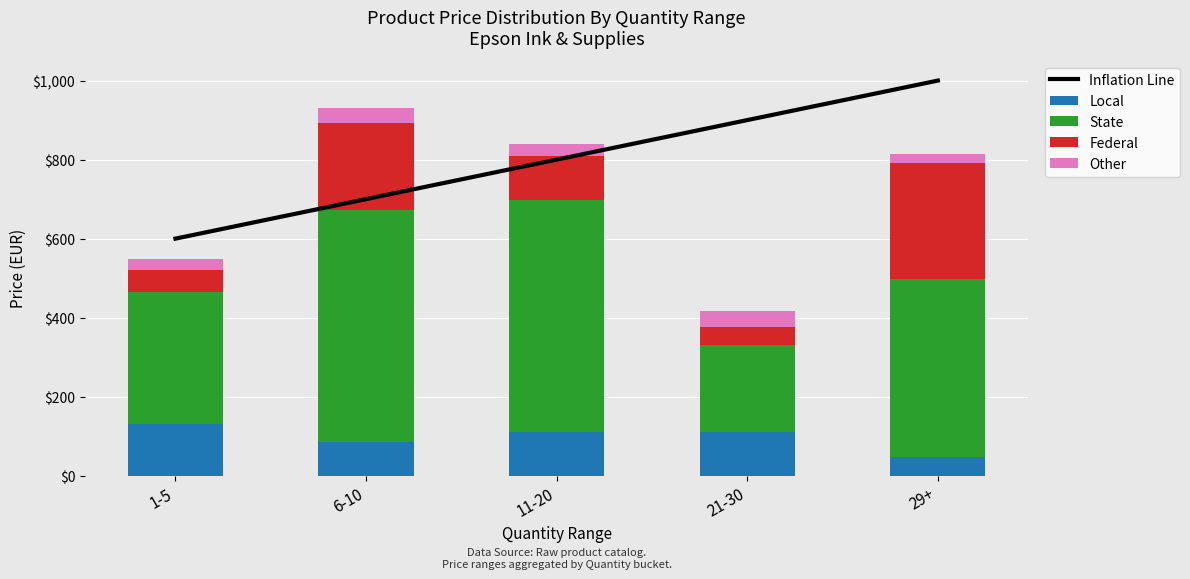

At which category is the sum across all series the highest?

29+